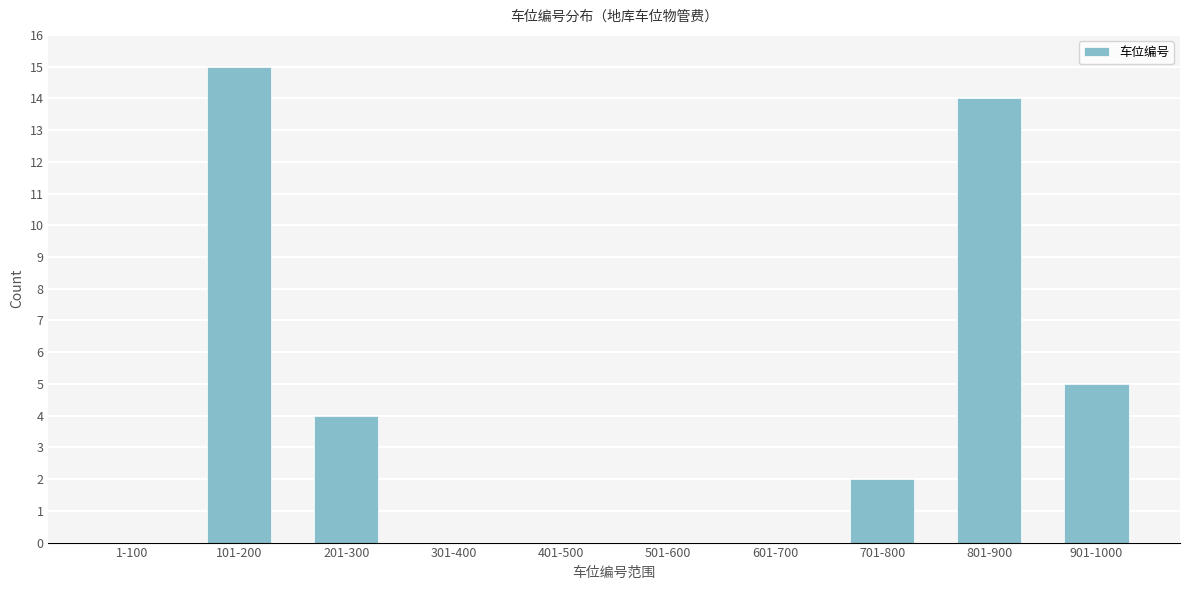

Reading left to right, extract all data points from this chart.

1-100=0	101-200=15	201-300=4	301-400=0	401-500=0	501-600=0	601-700=0	701-800=2	801-900=14	901-1000=5